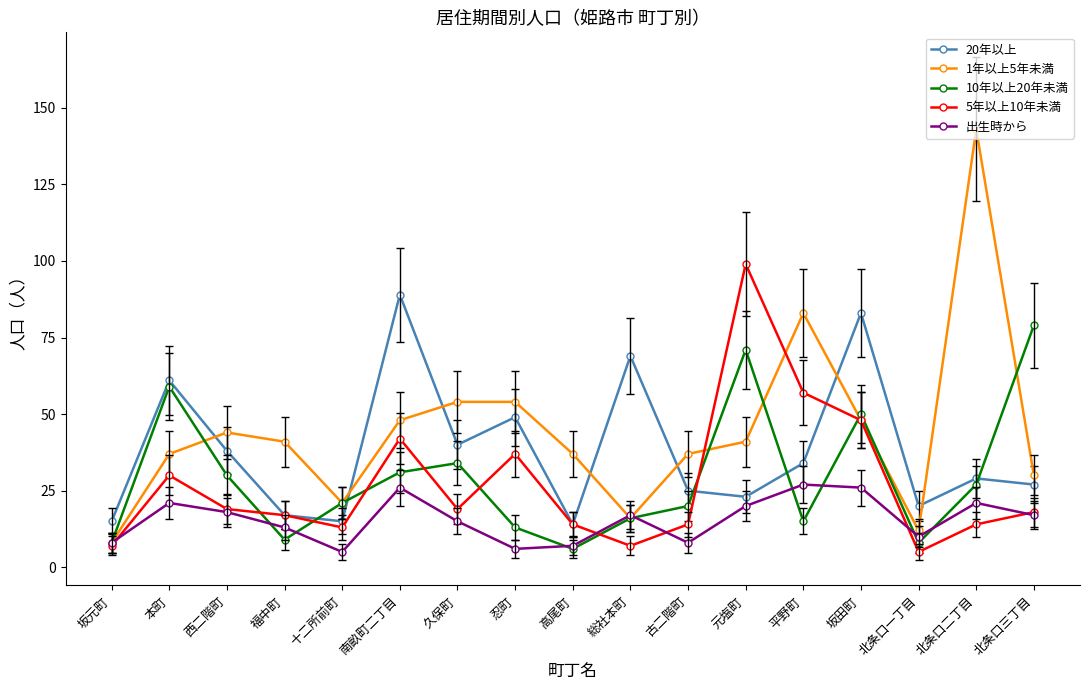

How many categories are shown in the chart?

17